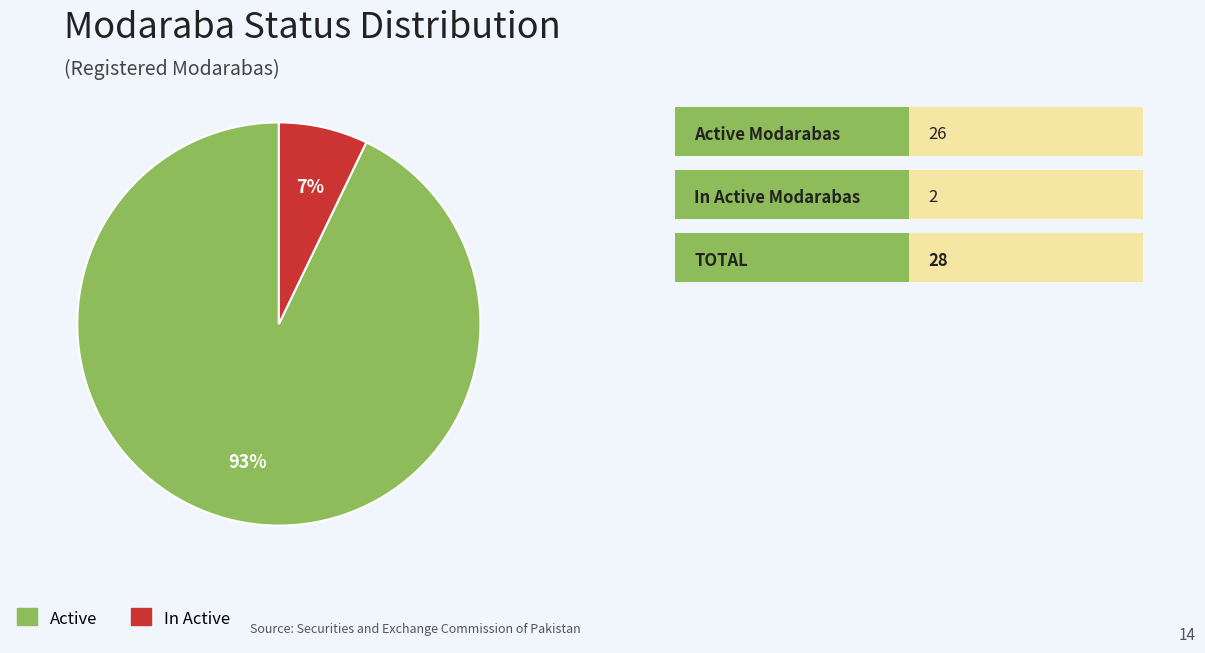

True or false: In Active accounts for 1% of the total.

False